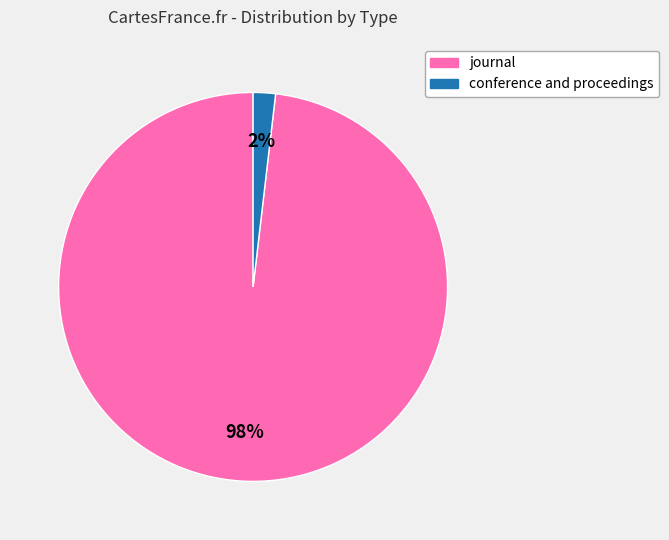

Between conference and proceedings and journal, which is larger?

journal